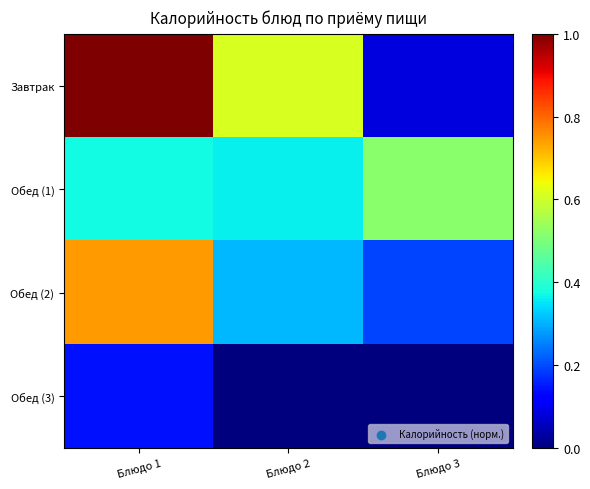

Rank the series by their maximum value, from lowest to highest.

Обед (3), Обед (1), Обед (2), Завтрак